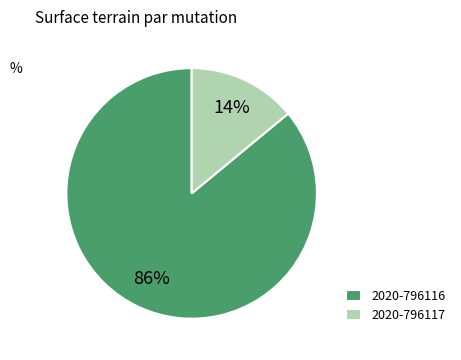

To the nearest percent, what is the difference between the largest and smallest slice percentages?

72%